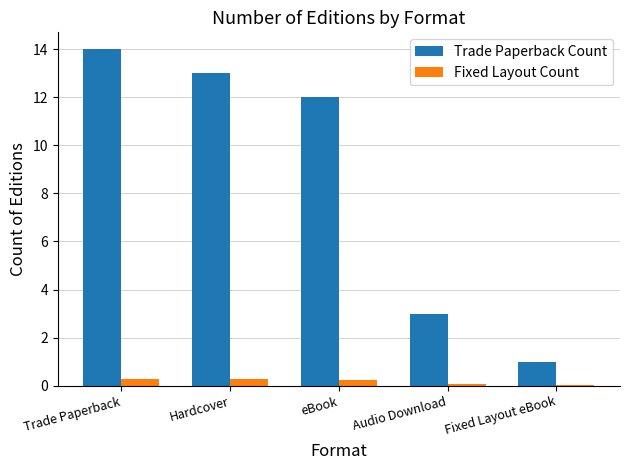

What is the total value across all series at eBook?

12.2